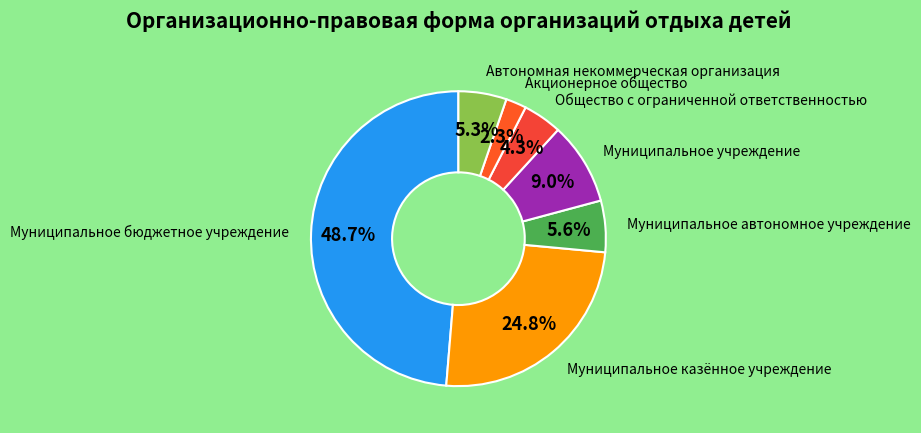

To the nearest percent, what is the average slice percentage?

14%